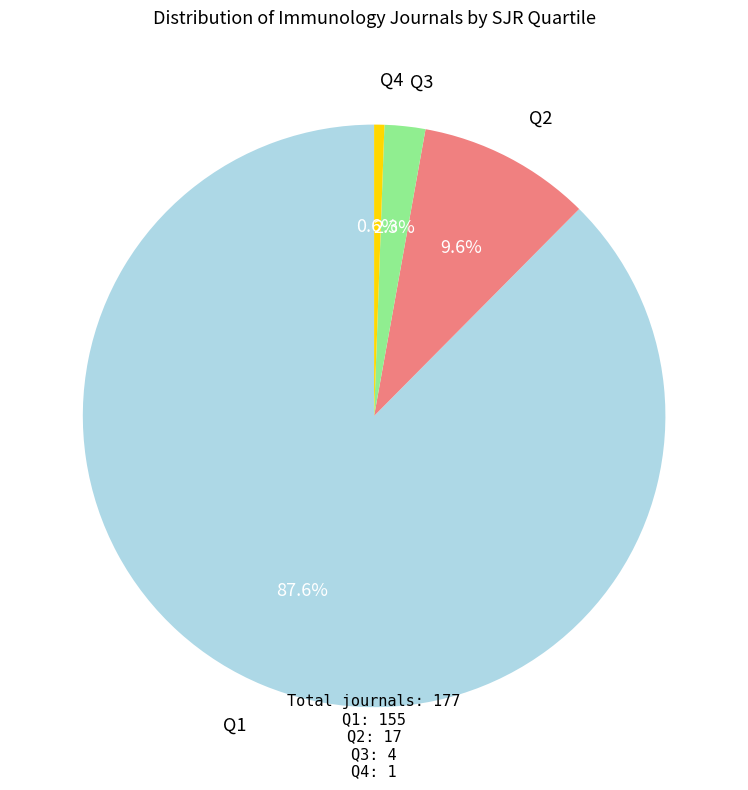

How many slices are in this pie chart?

4